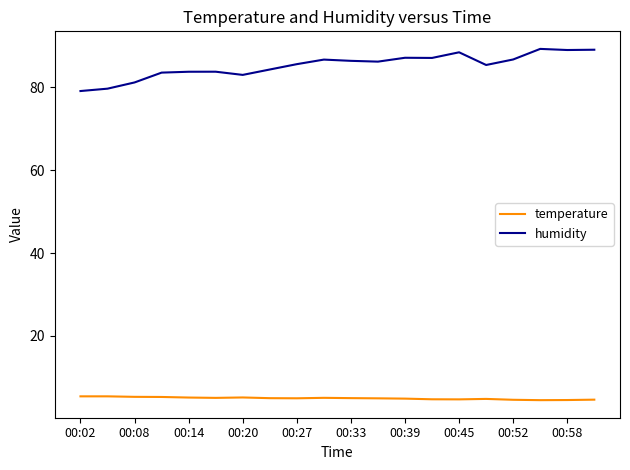

In humidity, how many points are higher than both neighbors (excluding endpoints)?

5